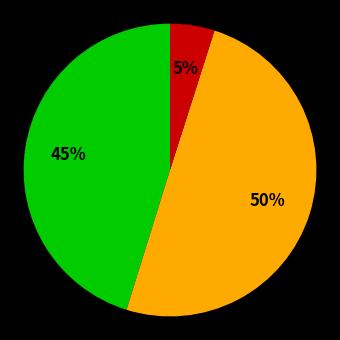

To the nearest percent, what is the average slice percentage?

33%